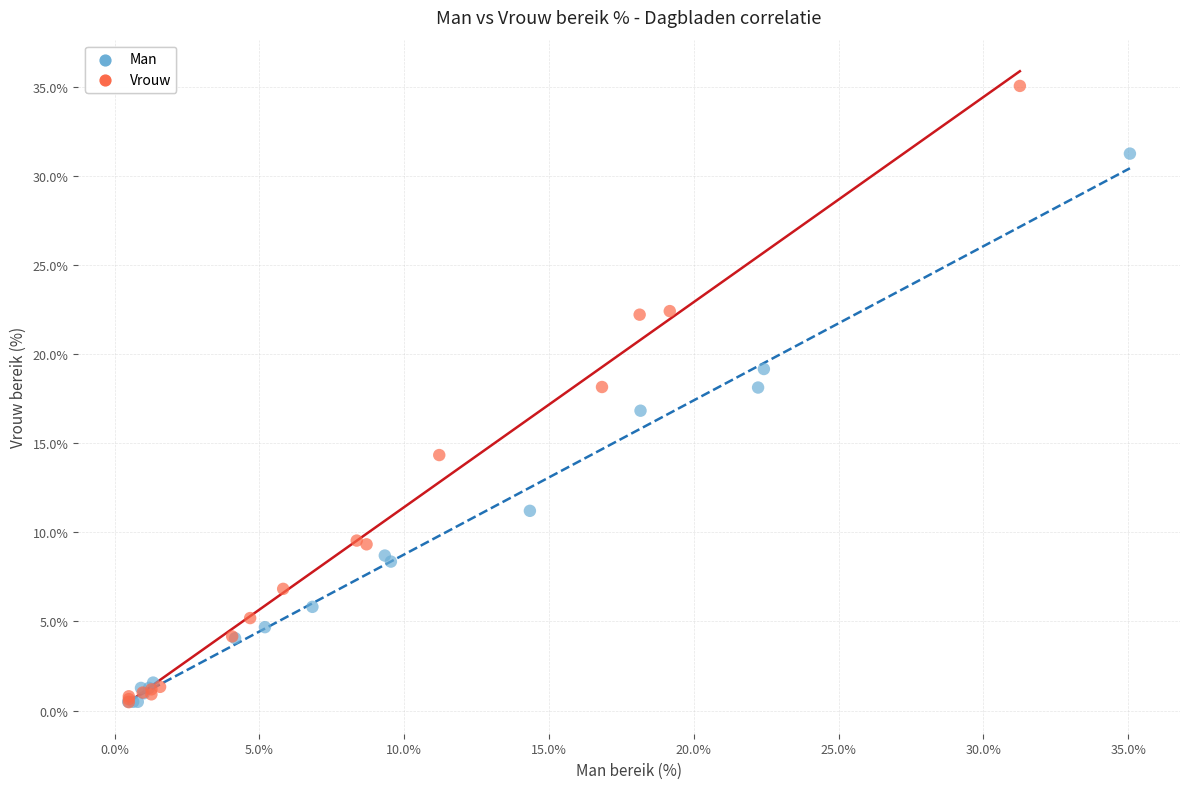

Which series reaches the maximum Y coordinate?

Vrouw